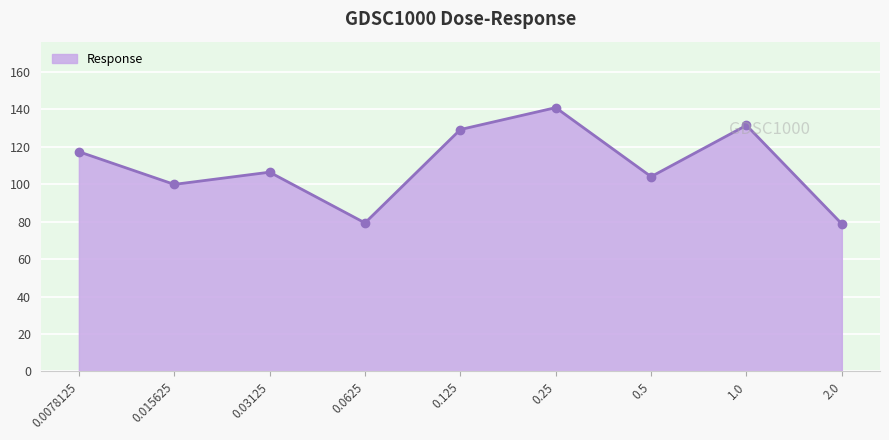

At which label does the data first exceed 106?

0.0078125